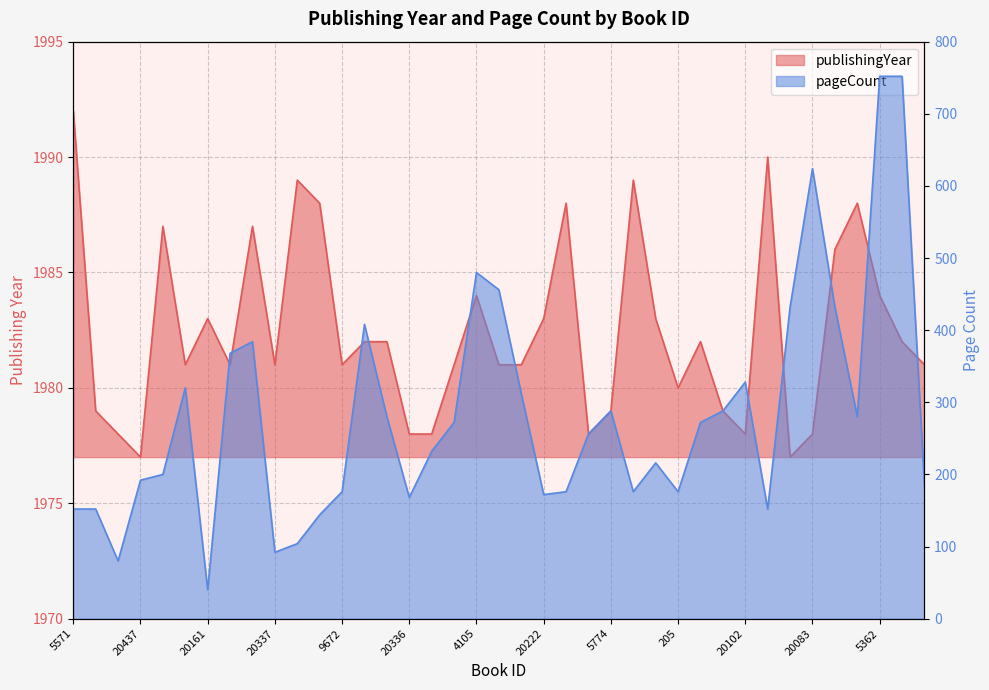

Rank the series by their maximum value, from lowest to highest.

pageCount, publishingYear